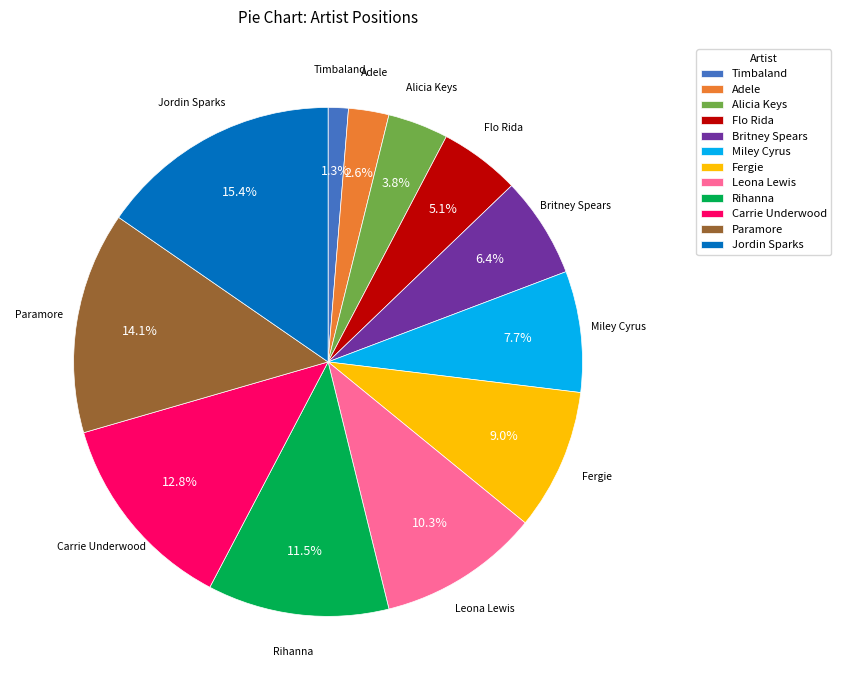

Rank the categories by value from lowest to highest.

Timbaland, Adele, Alicia Keys, Flo Rida, Britney Spears, Miley Cyrus, Fergie, Leona Lewis, Rihanna, Carrie Underwood, Paramore, Jordin Sparks